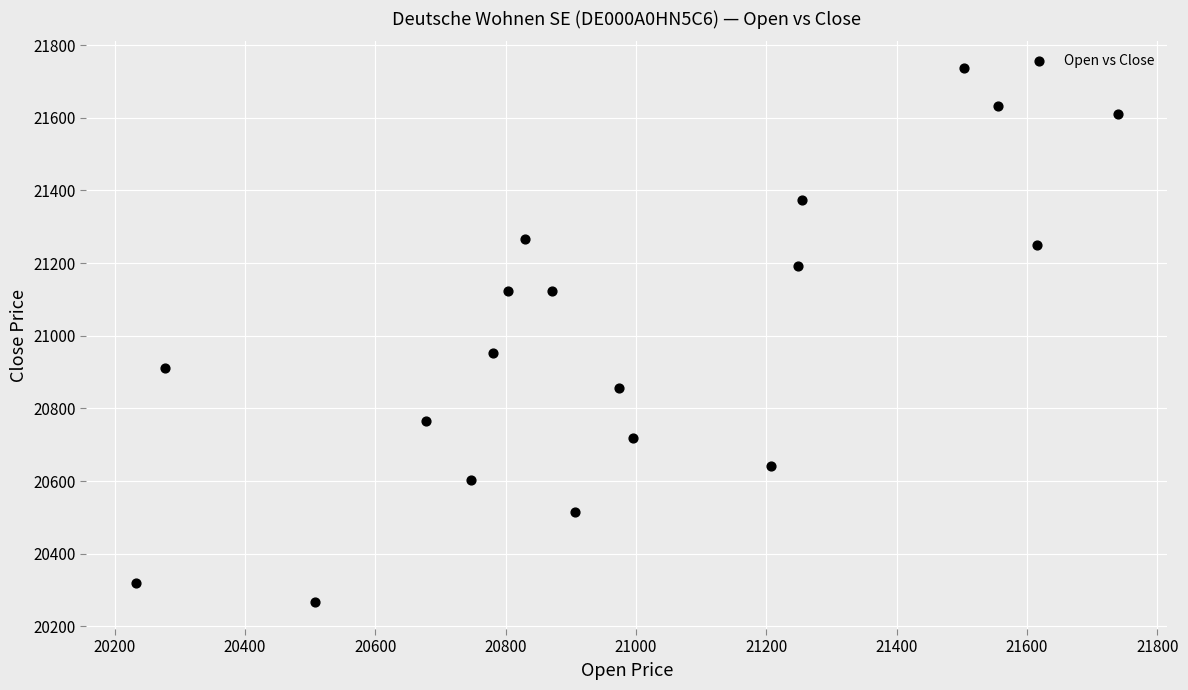

What Y value in the scatter plot is closest to 21001?

20953